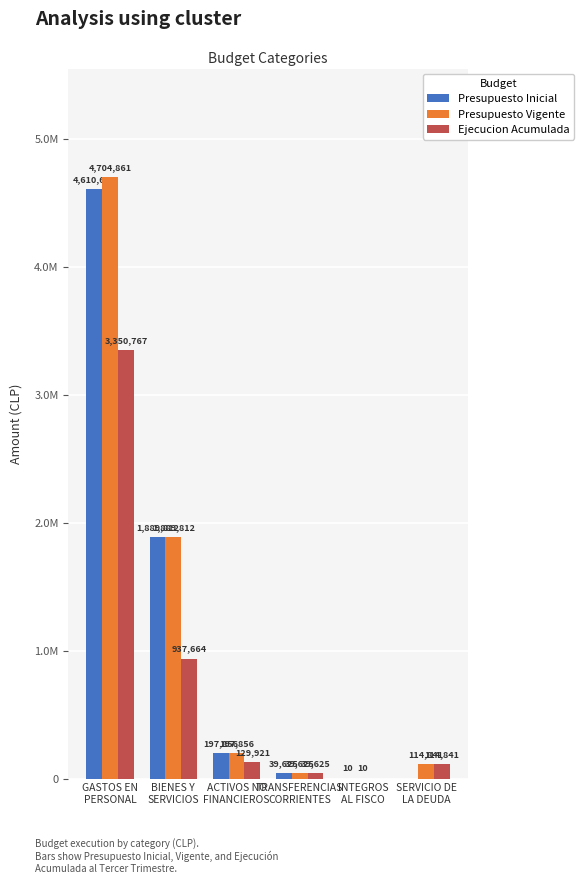

What is the sum of the Ejecucion Acumulada values at INTEGROS
AL FISCO and SERVICIO DE
LA DEUDA?

114841